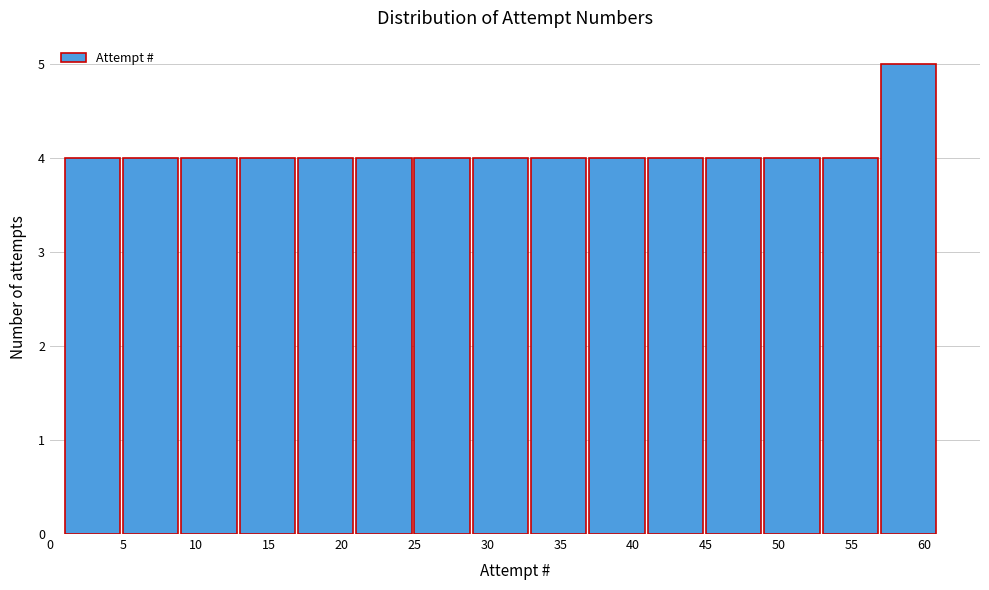

Reading left to right, list every bar in this chart as the range it spans on the x-axis followed by its height. The values are not printed on the chart, so give them approximately, as read against the axis.

1 to 5: 4
5 to 9: 4
9 to 13: 4
13 to 17: 4
17 to 21: 4
21 to 25: 4
25 to 29: 4
29 to 33: 4
33 to 37: 4
37 to 41: 4
41 to 45: 4
45 to 49: 4
49 to 53: 4
53 to 57: 4
57 to 61: 5